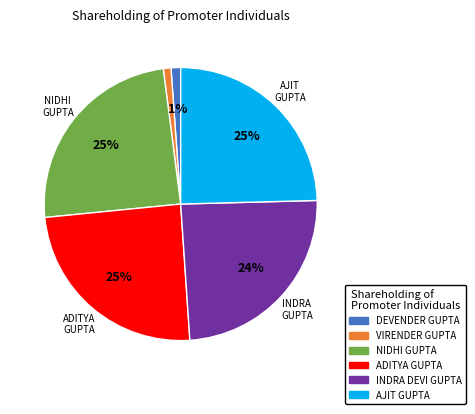

To the nearest percent, what is the difference between the largest and smallest slice percentages?

24%